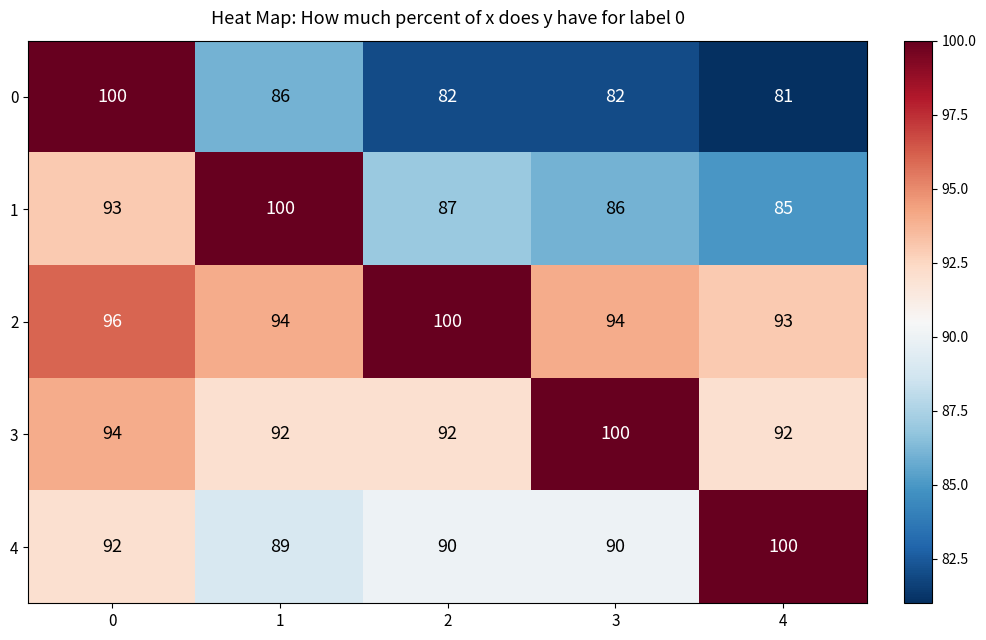

Which series has the largest total across all categories?

2